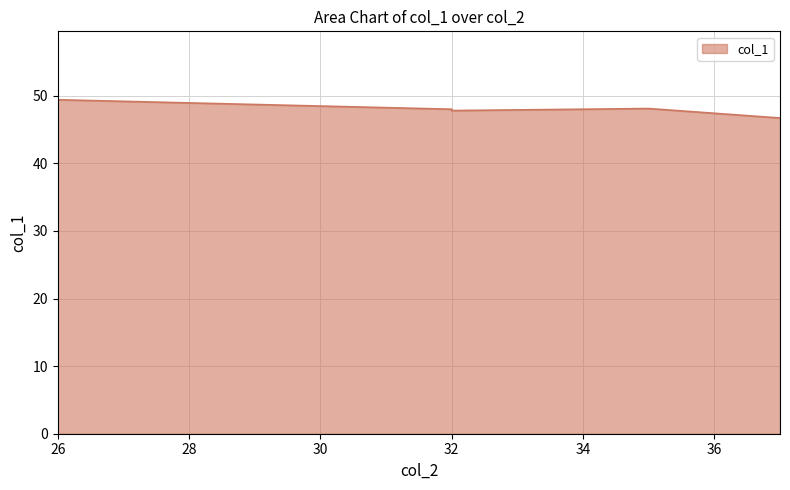

True or false: the data shows 86.3 at 平成7年.

False